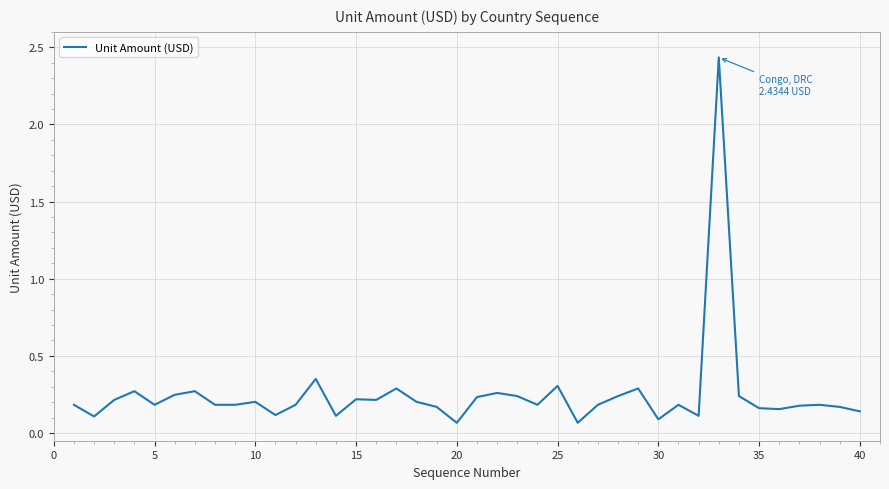

Count the number of categories in the chart.

40